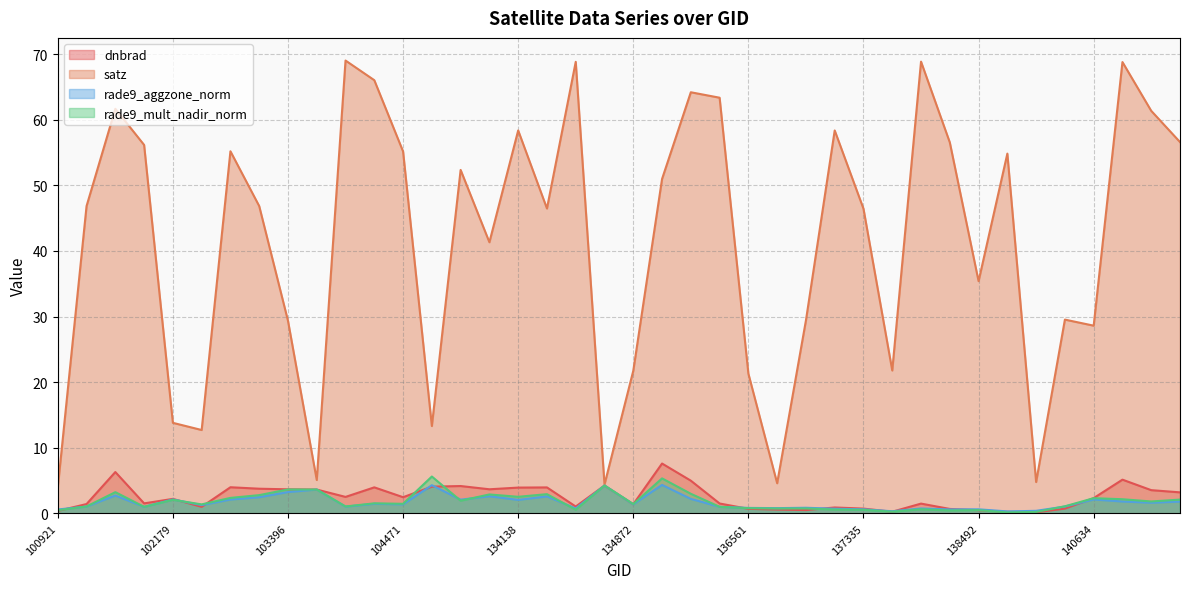

True or false: satz and dnbrad cross at least once.

False